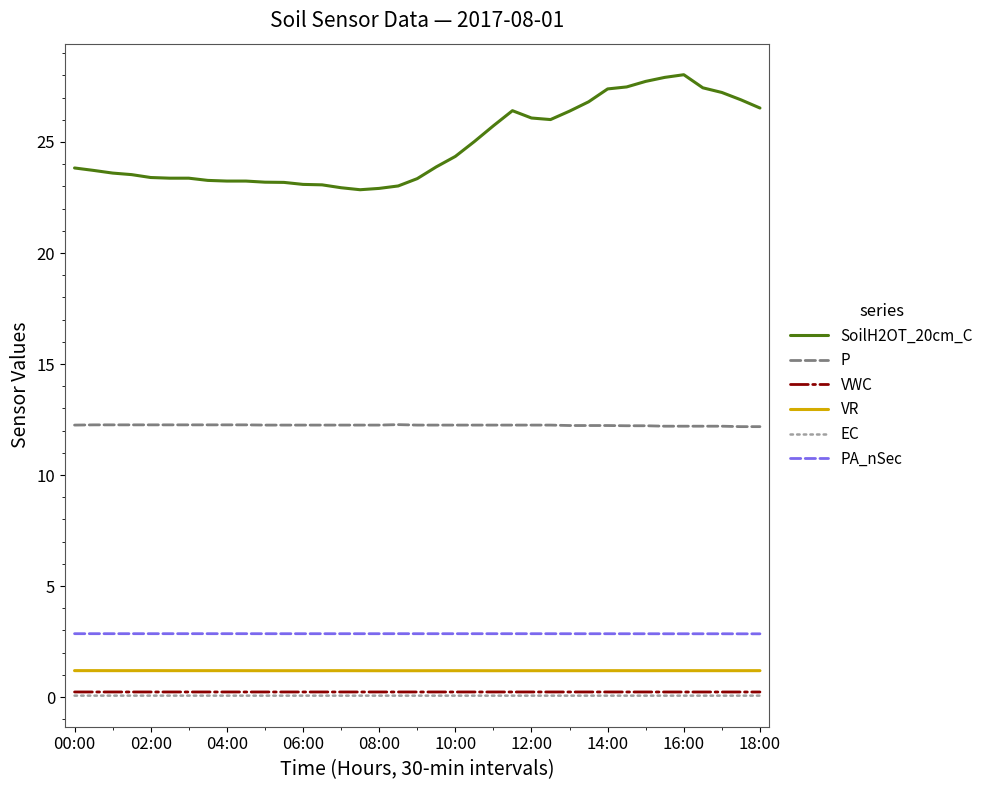

True or false: P and VR cross at least once.

False